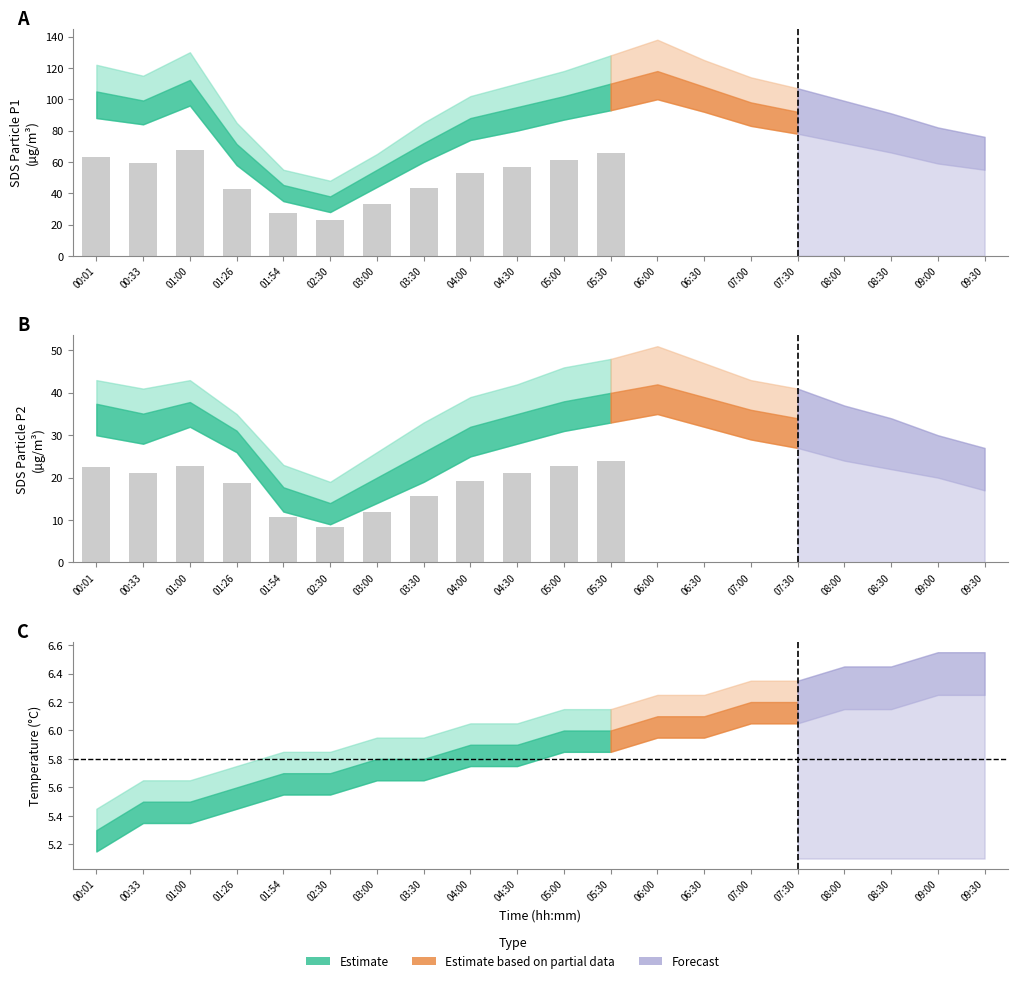

What is the lowest value of the SDS_P2 series?

14.0